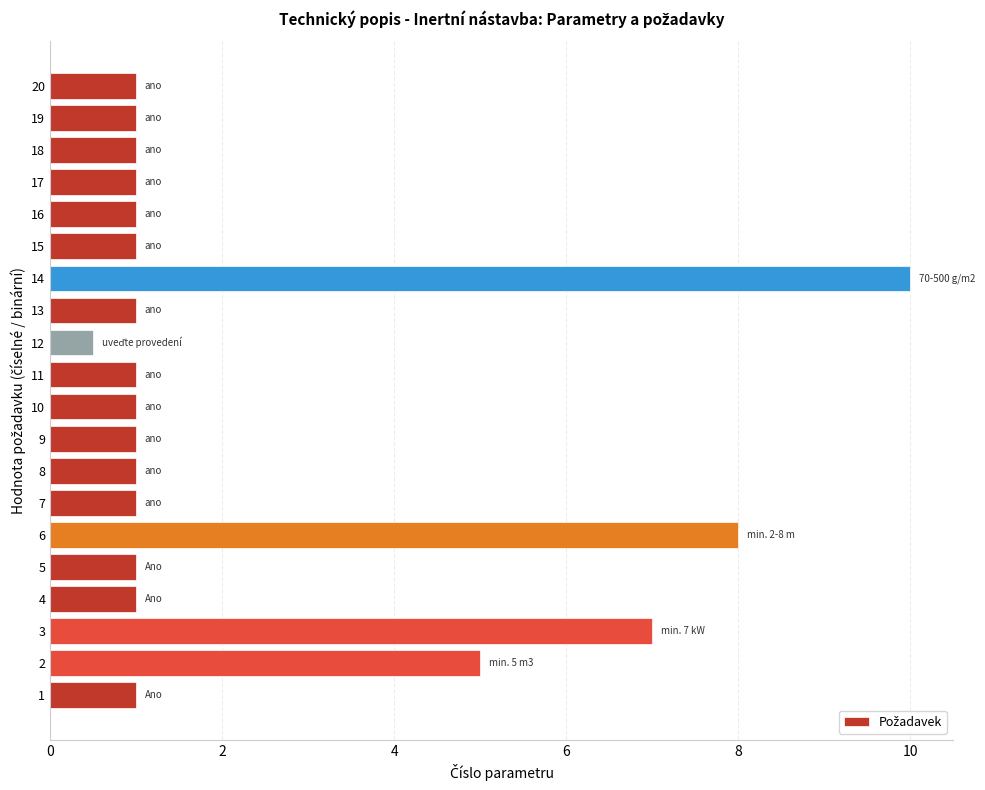

Which category has the lowest value across all series?

12